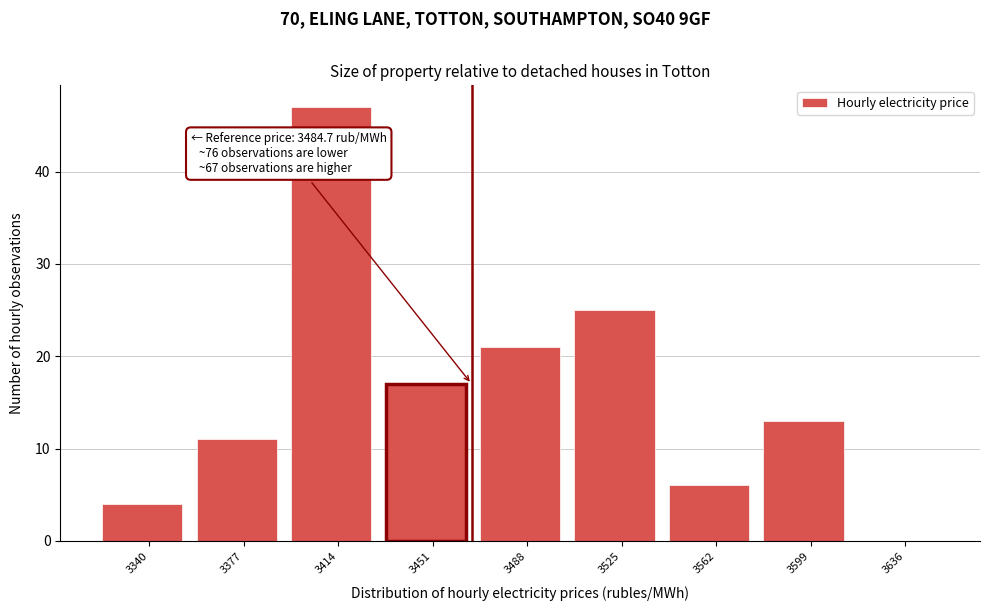

Reading left to right, extract all data points from this chart.

3340=4	3377=11	3414=47	3451=17	3488=21	3525=25	3562=6	3599=13	3636=0